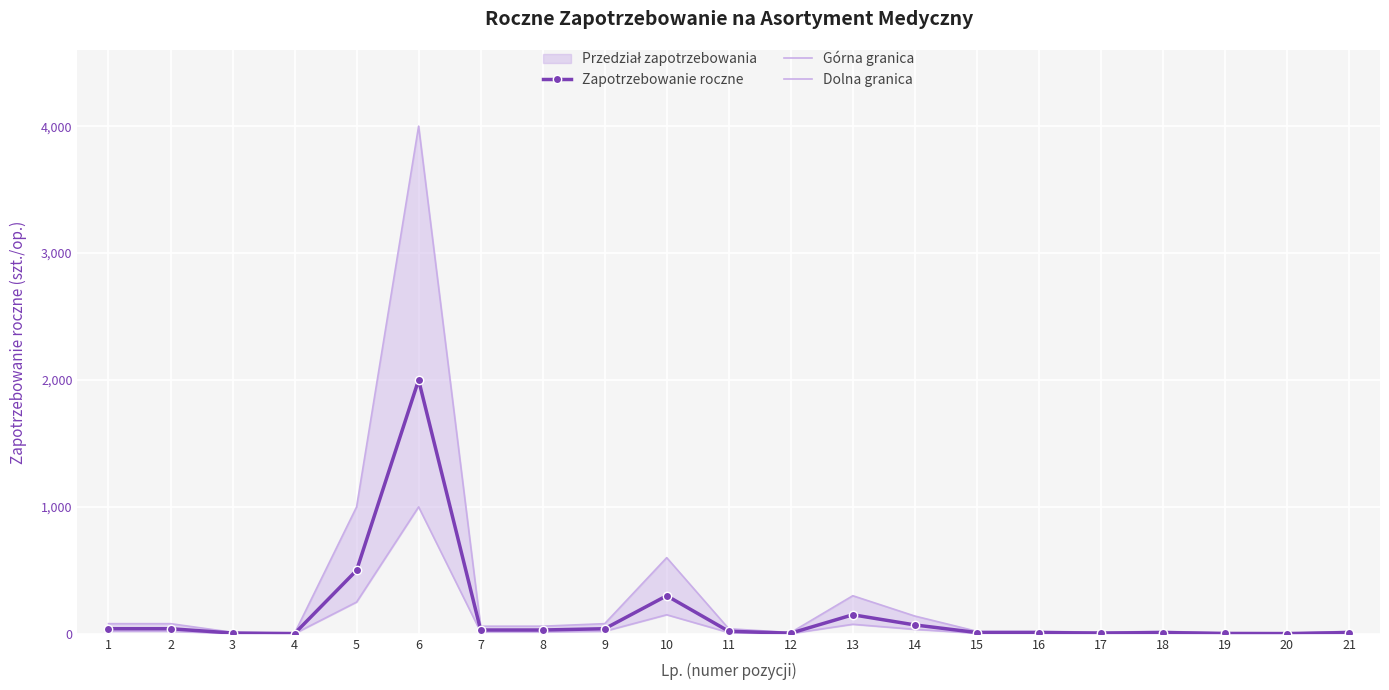

The Górna granica series shows 80 at 1. True or false?

True